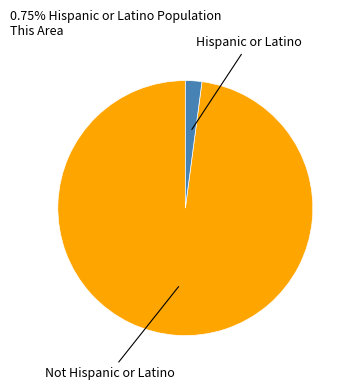

Is there a majority slice in this chart?

Yes